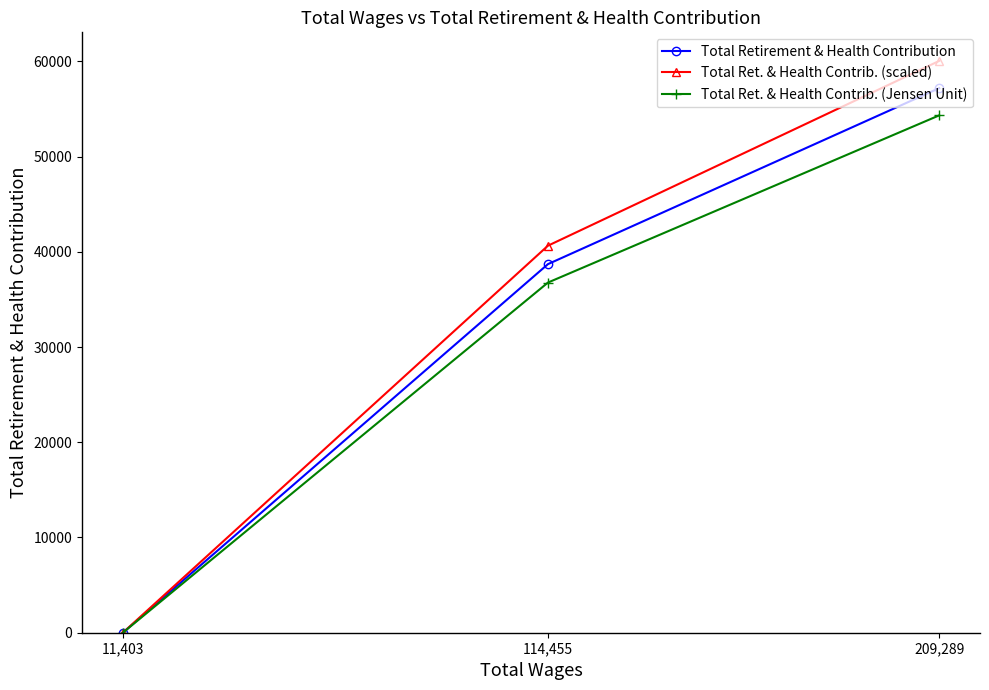

How many values in the Total Ret. & Health Contrib. (Jensen Unit) series exceed 36767?

2